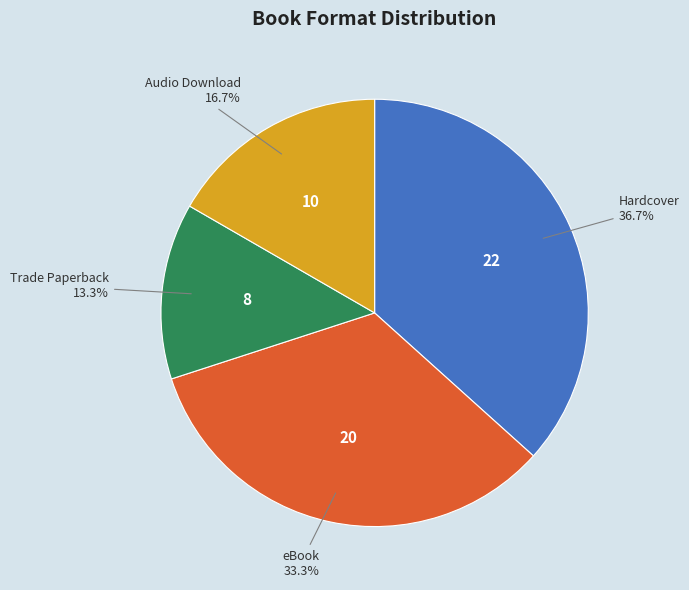

Is there a majority slice in this chart?

No